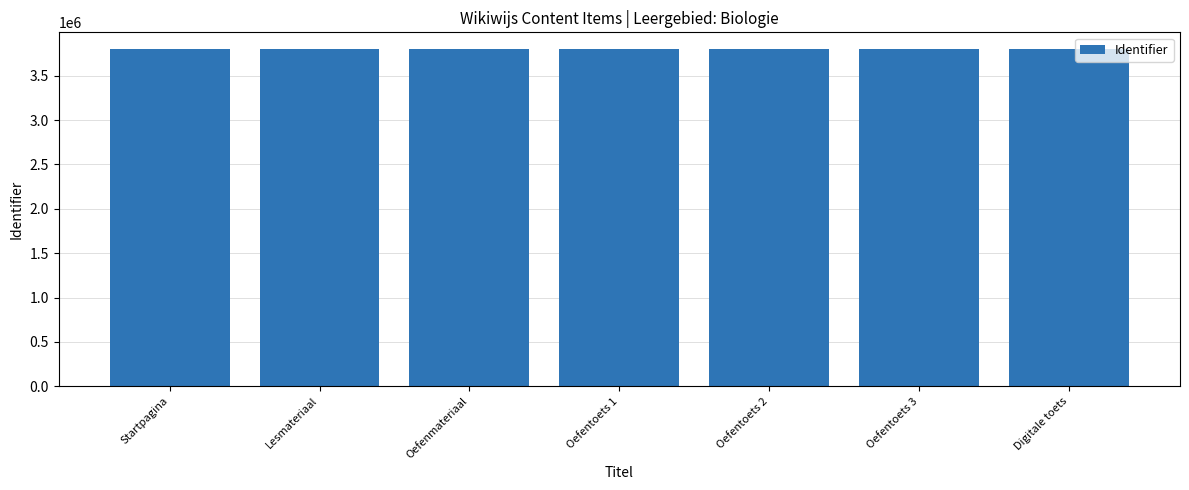

The chart shows a value of 3799167 at Startpagina. True or false?

True